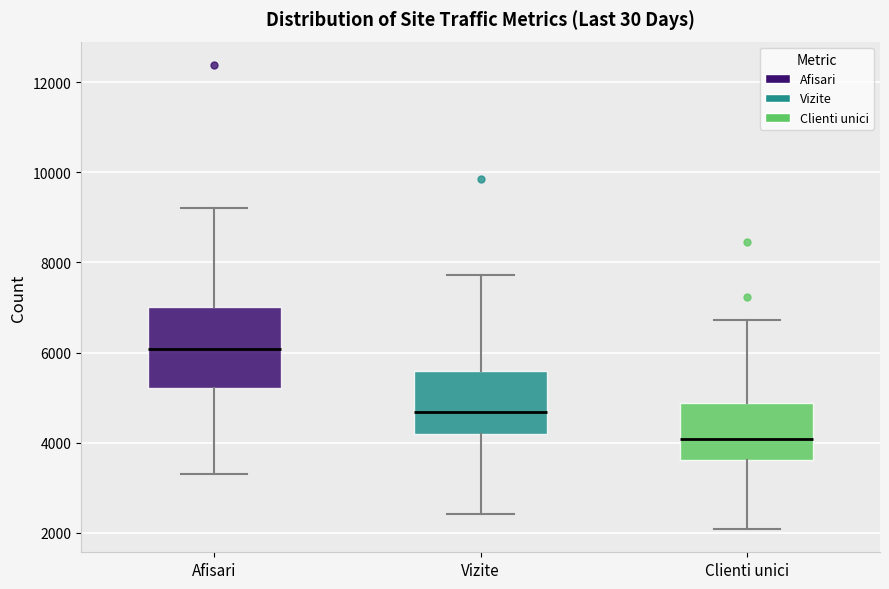

Reading left to right, read every box against the y-axis: the position of its median line, the range the box covers, and the ends of its whiskers. The values are not printed on the chart, so give them approximately, as read against the axis.

Afisari: median 6000, box 5200 to 7000, whiskers 3200 to 9200
Vizite: median 4600, box 4200 to 5600, whiskers 2400 to 7800
Clienti unici: median 4000, box 3600 to 4800, whiskers 2000 to 6800